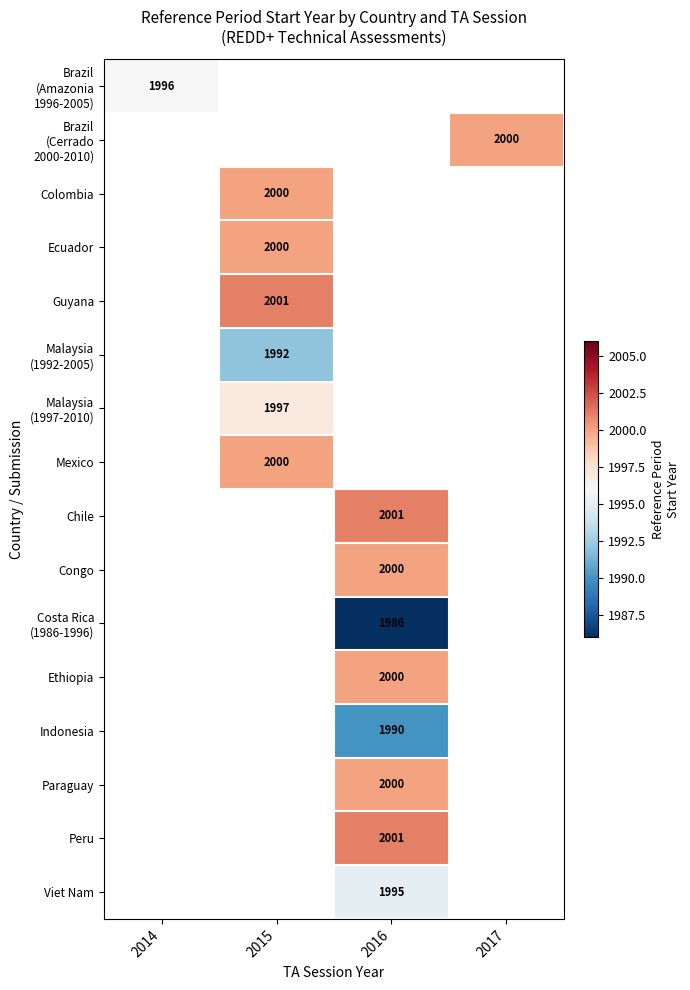

At how many categories does at least one series exceed 1988?

4